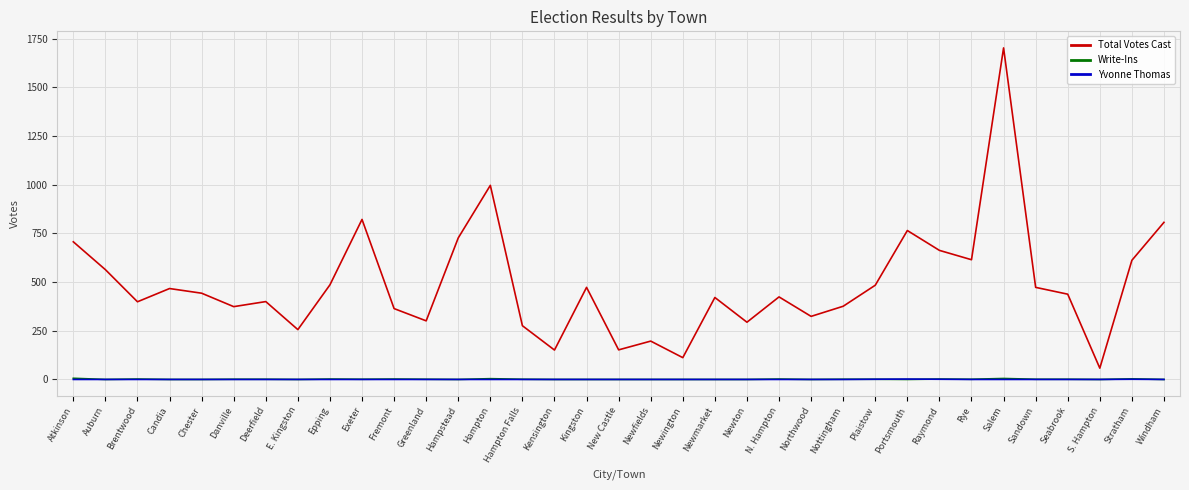

In Yvonne Thomas, how many points are higher than both neighbors (excluding endpoints)?

2